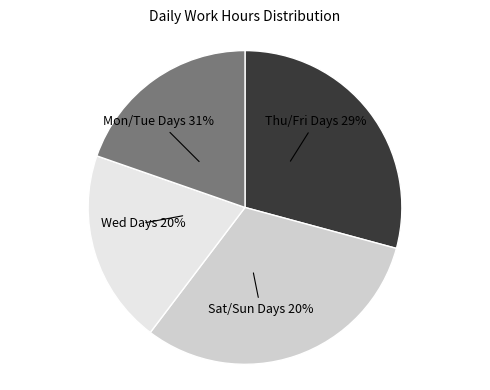

Which slice is the smallest?

1-Wed